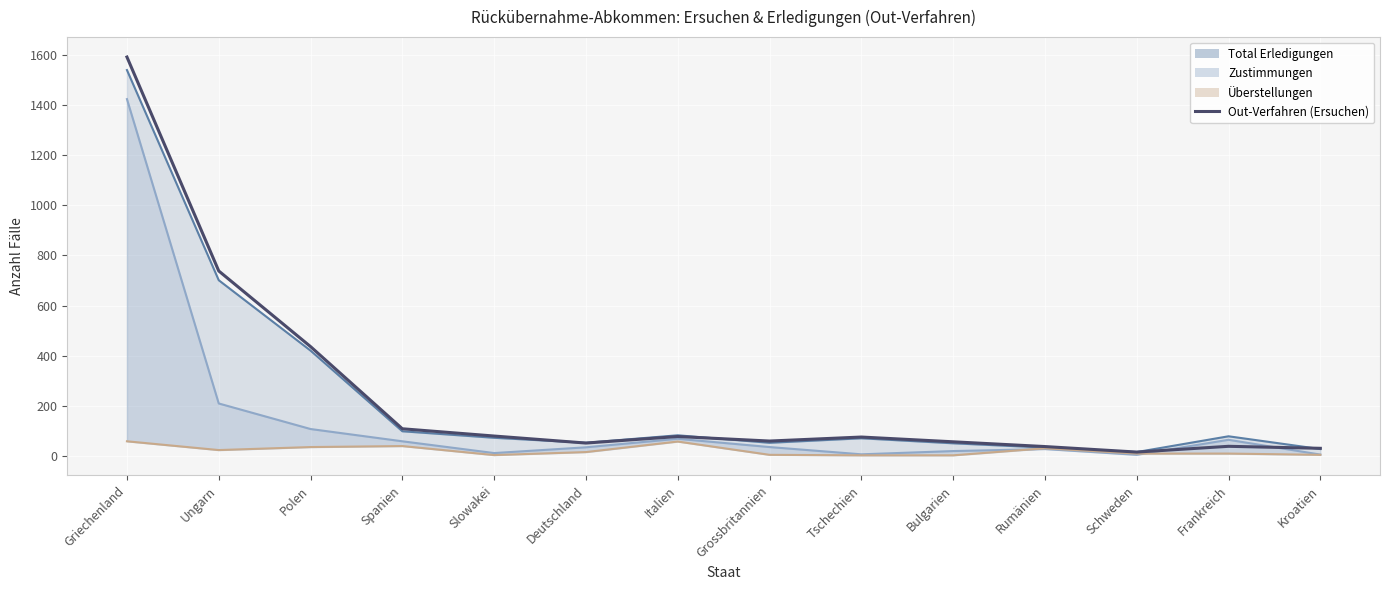

How many data points in Total Erledigungen Out are above 72?

6